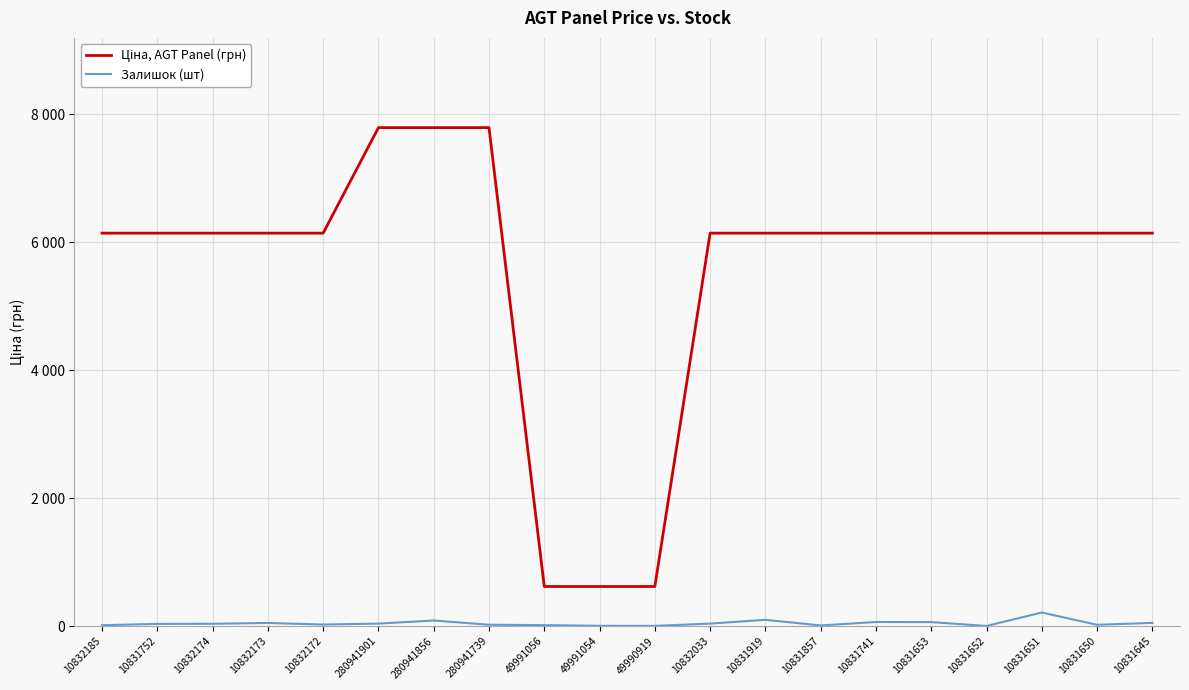

What is the minimum value for Ціна, AGT Panel (грн)?

618.9